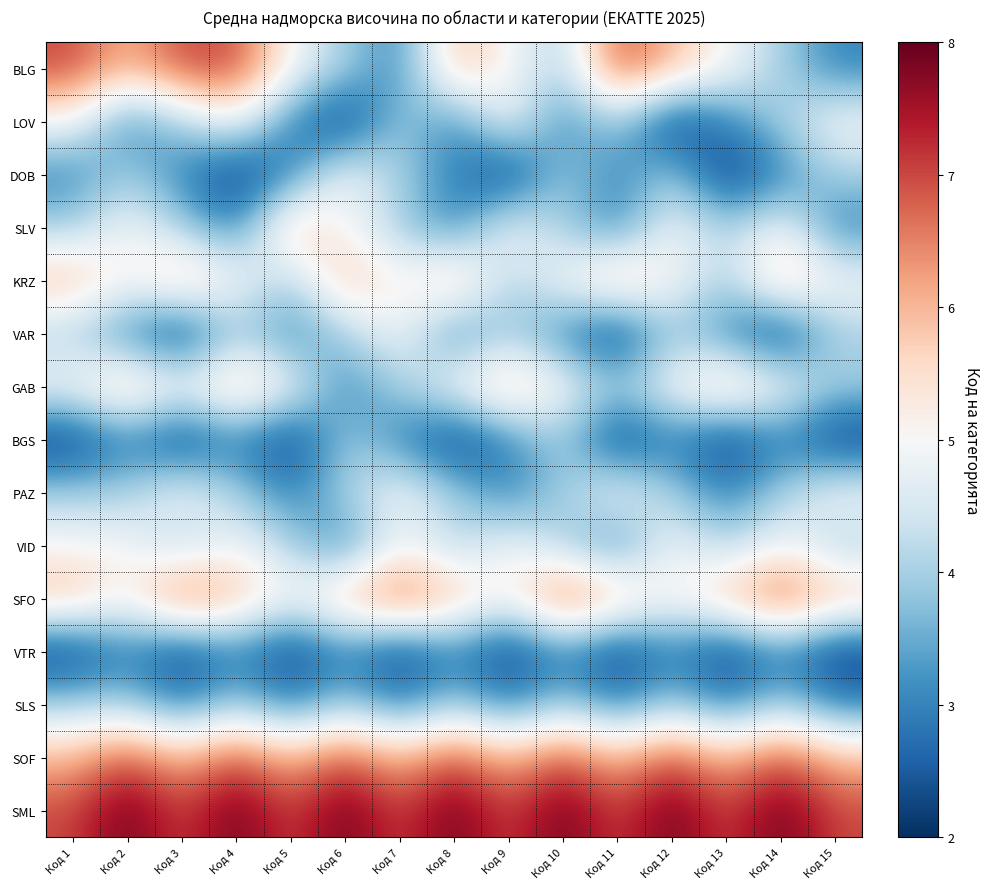

Which label corresponds to the largest value in the chart?

Код 2